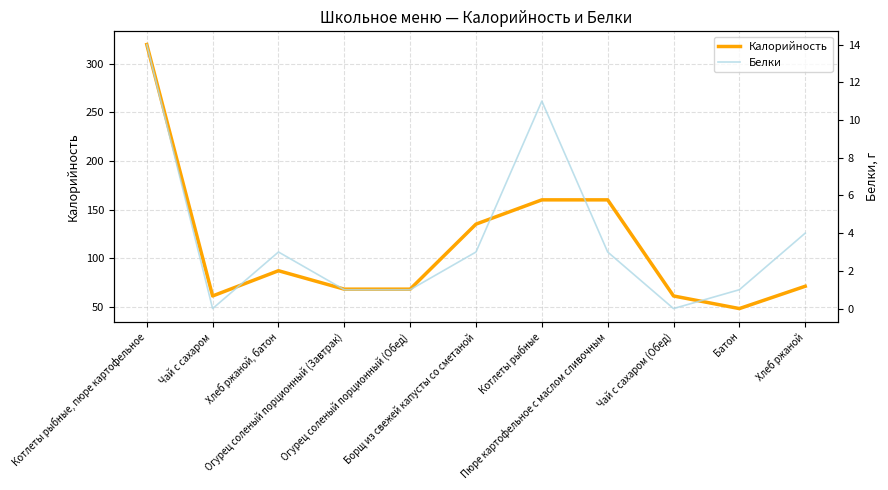

True or false: Калорийность has a value of 64 at Батон.

False